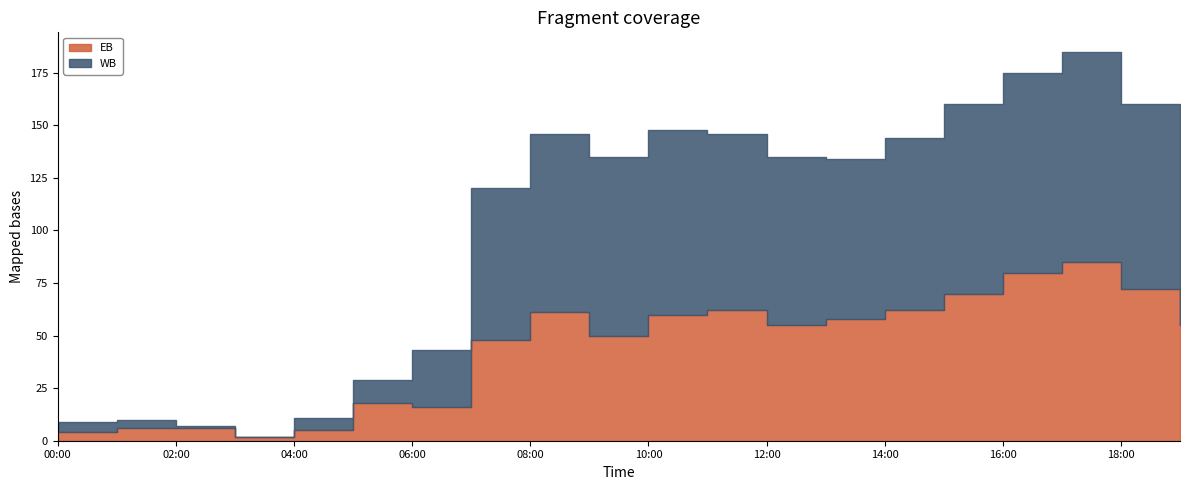

Where is the first local maximum for WB?

10:00